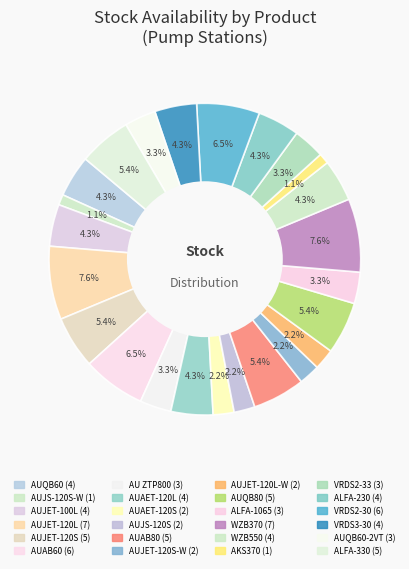

How many slices are in this pie chart?

24